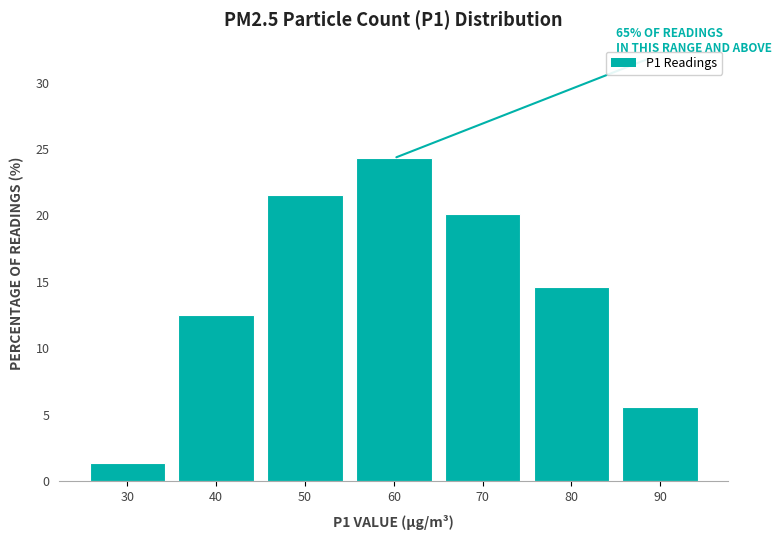

Reading left to right, list all the values displayed in this chart.

30=1.4	40=12.5	50=21.5	60=24.3	70=20.1	80=14.6	90=5.6